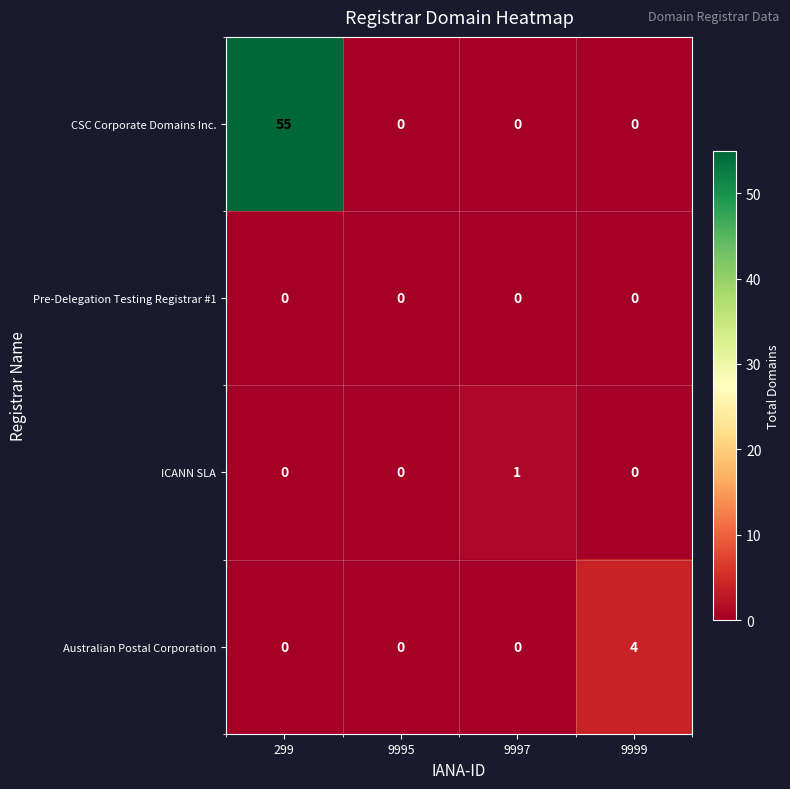

How many CSC Corporate Domains Inc. values are between 0 and 55?

4